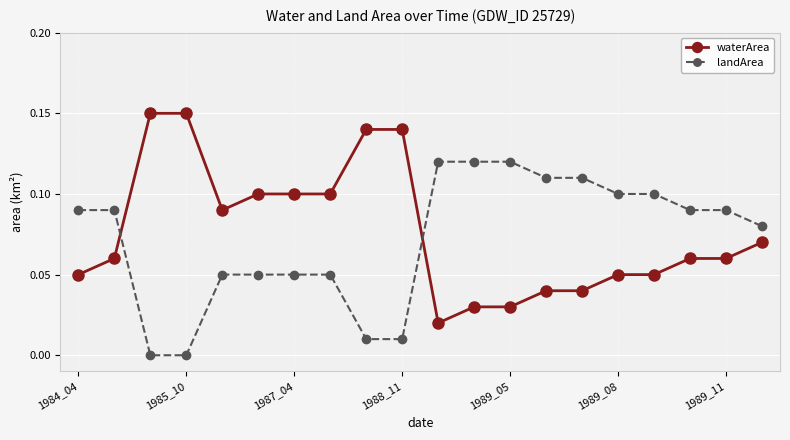

What is the sum of all waterArea values?

1.5